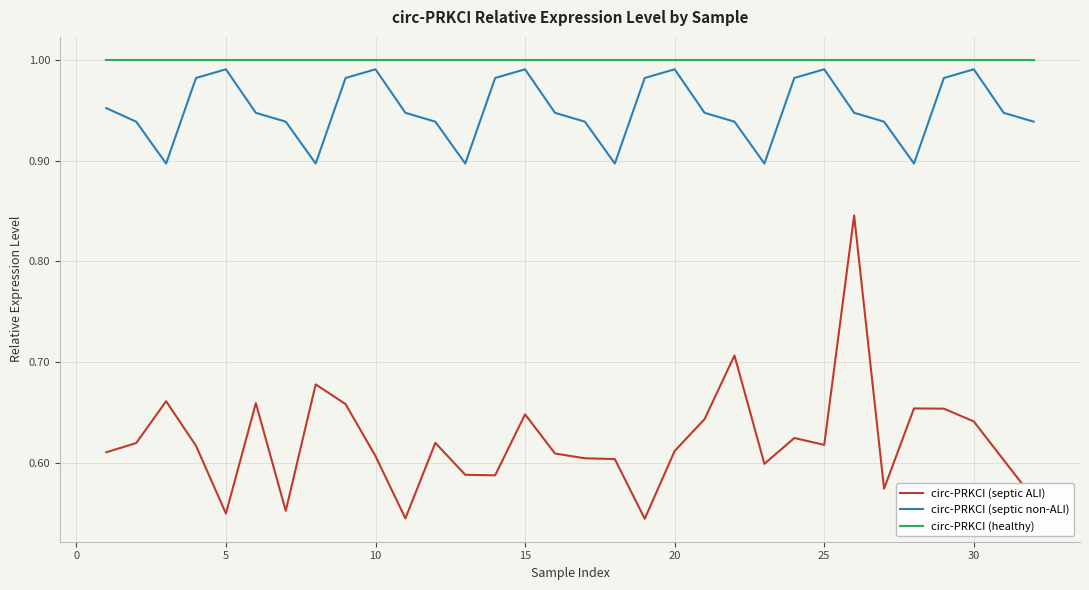

Which series has the largest range (max minus min)?

circ-PRKCI (septic ALI)